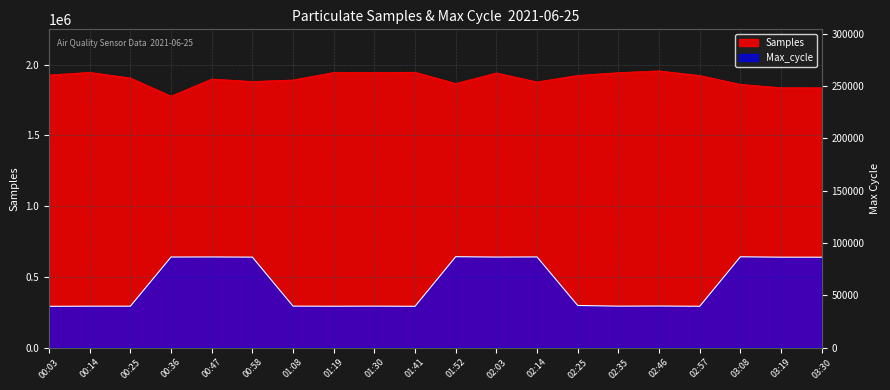

How many lines are shown in the chart?

2